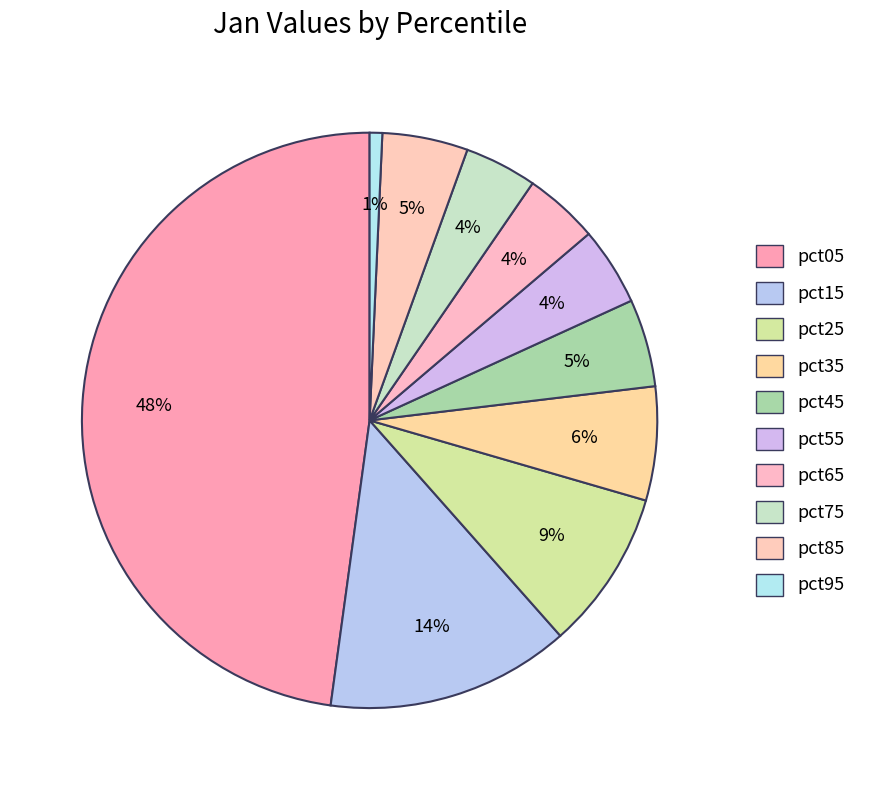

Which has a higher value, pct65 or pct05?

pct05